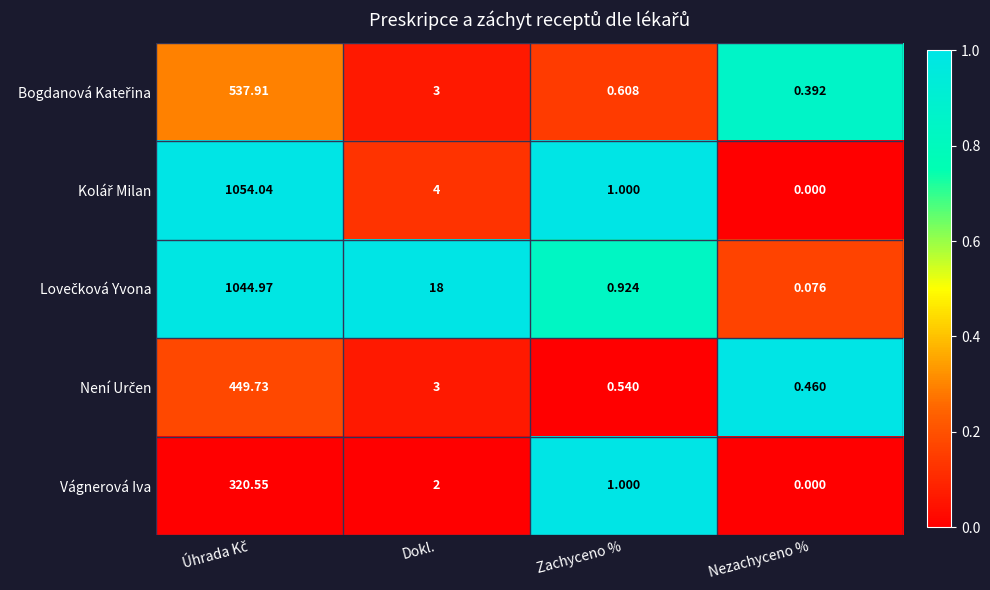

Which label corresponds to the smallest value in the chart?

Nezachyceno %